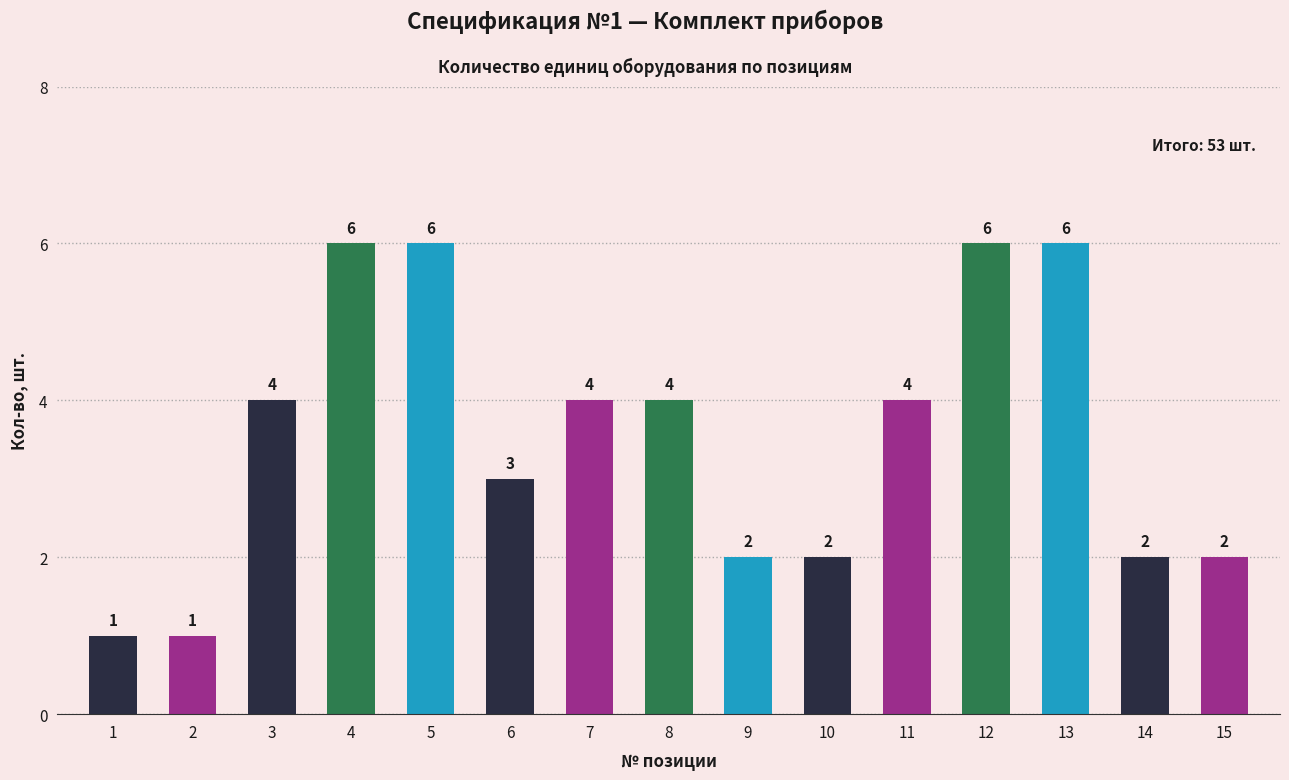

What is the value of the 6th bar from the left?

3